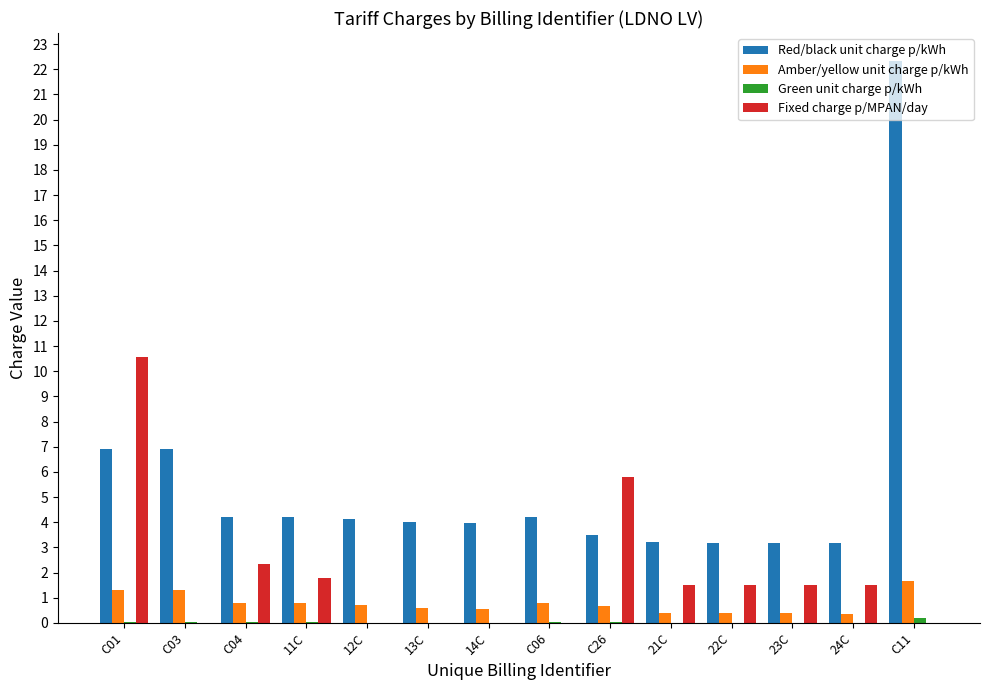

What is the sum of all Red/black unit charge p/kWh values?

77.2